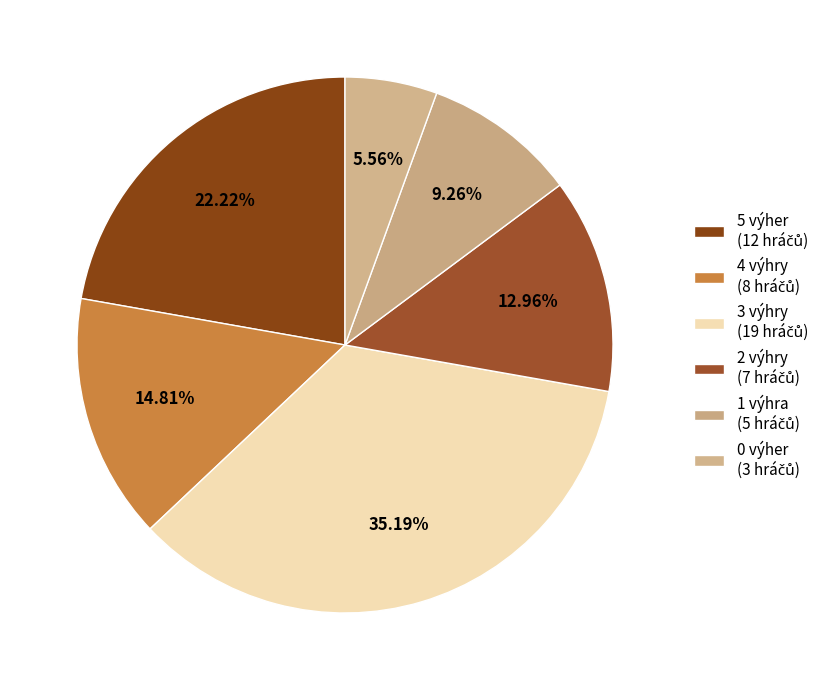

Is the sum of 2 výhry and 1 výhra greater than half?

No